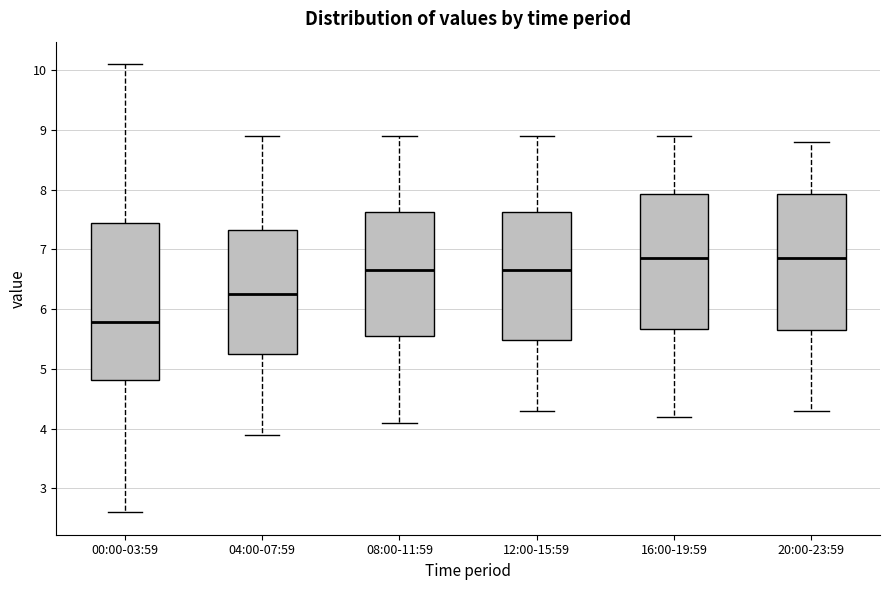

Where does the median line of the box for 16:00-19:59 sit on the y-axis? The values are not printed on the chart, so give them approximately, as read against the axis.

6.9